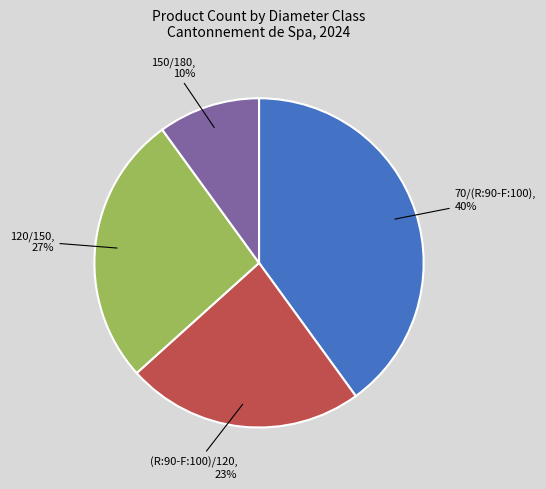

How many segments does this pie chart have?

4